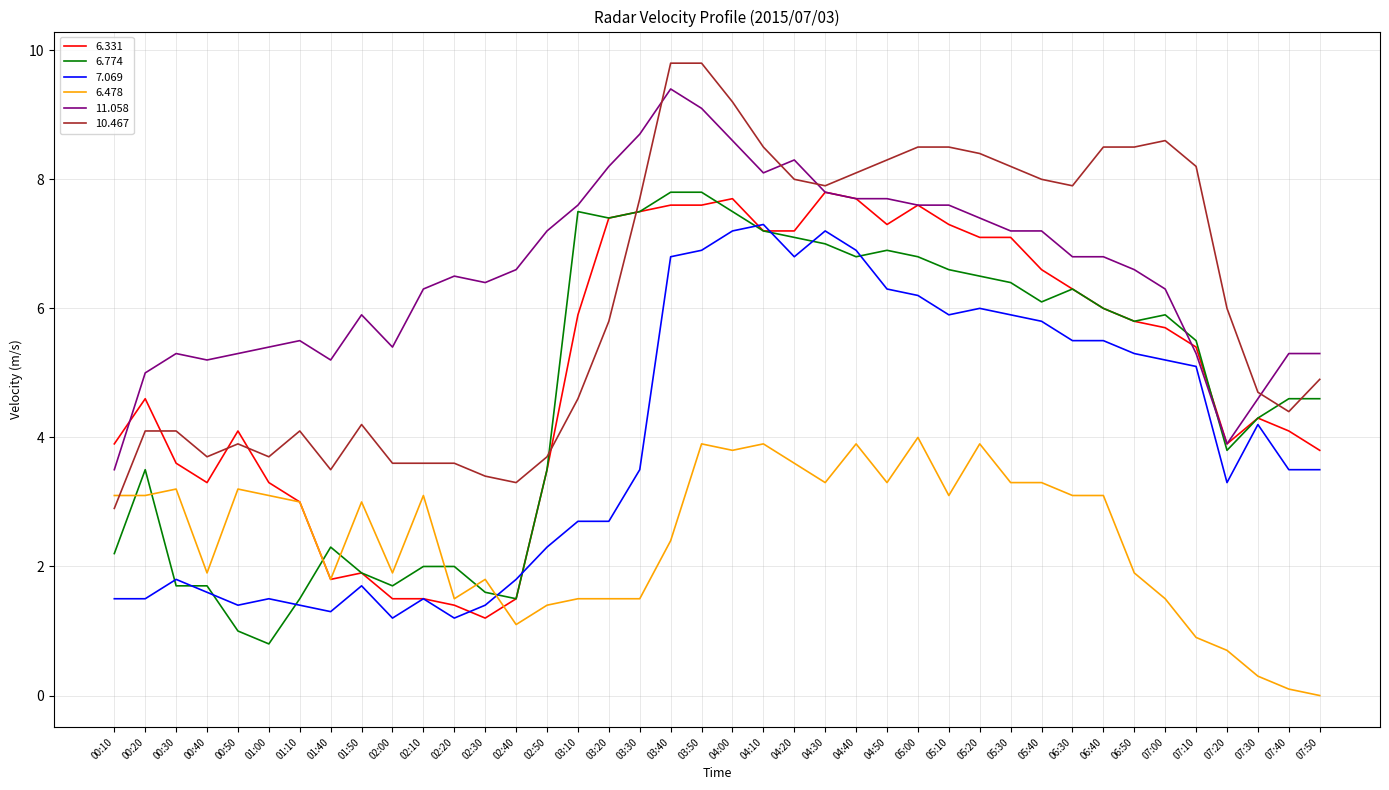

How many lines are shown in the chart?

6